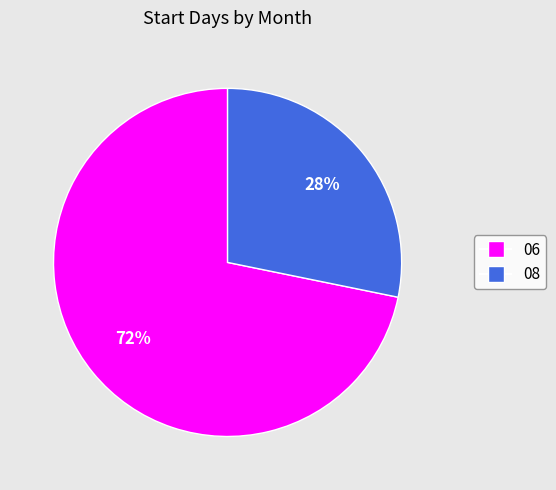

How many segments does this pie chart have?

2